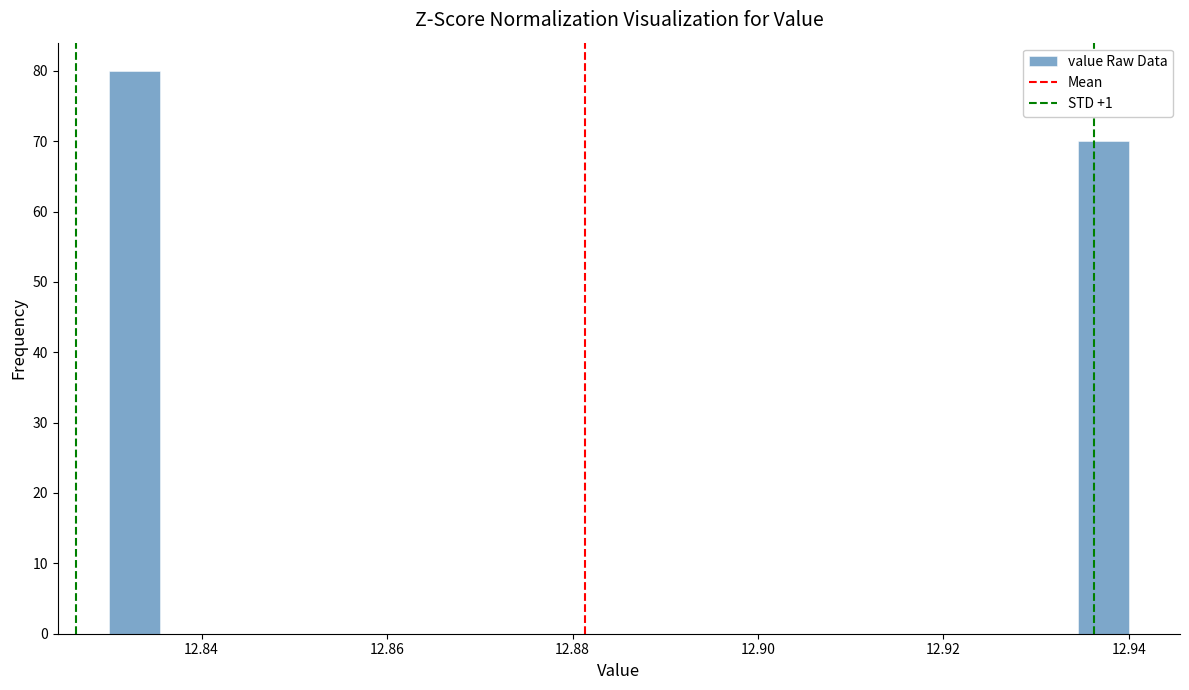

Read against the x-axis, roughly where is the centre of the tallest bar?

12.832